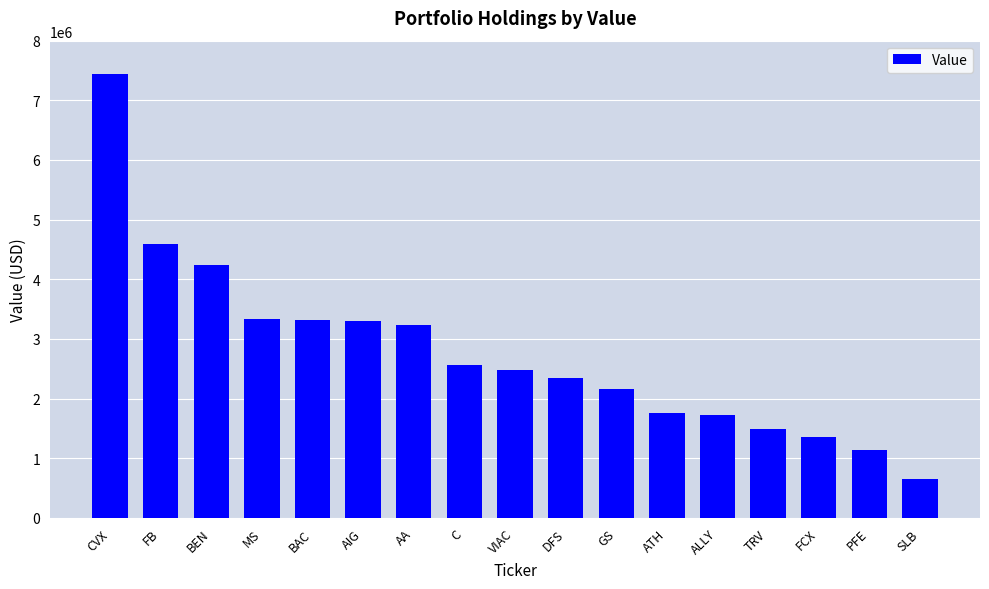

True or false: the data shows 3236000 at AA.

True